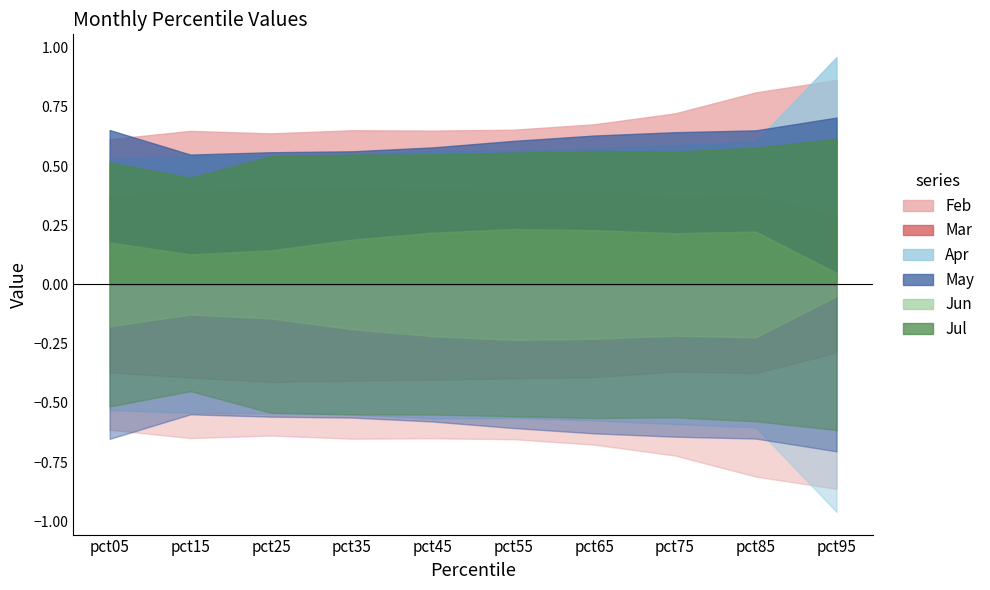

At which label does Apr reach its peak?

pct95